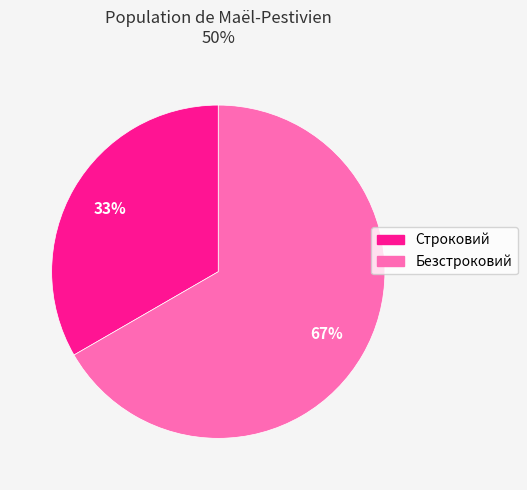

Is it true that Безстроковий is 61% of the pie?

False